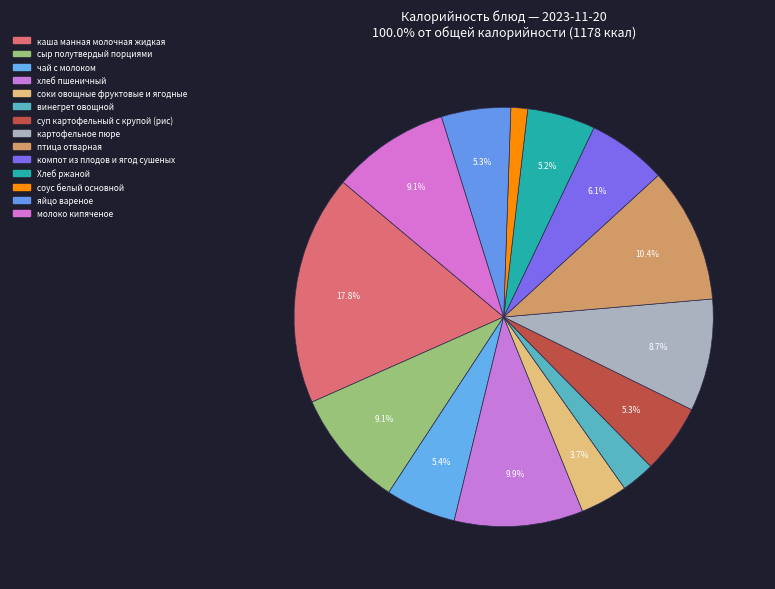

What is the total percentage of соки овощные фруктовые и ягодные and картофельное пюре?

12.3%